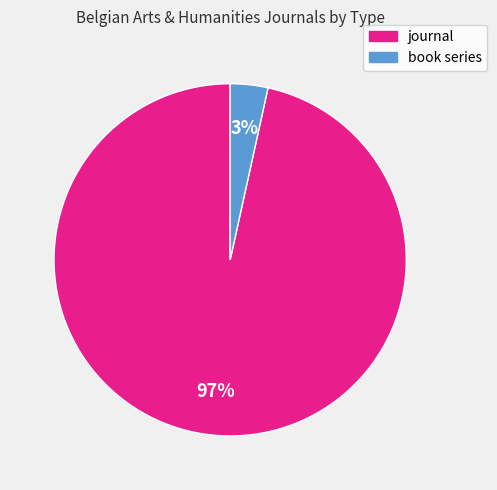

Count the number of slices in the pie.

2